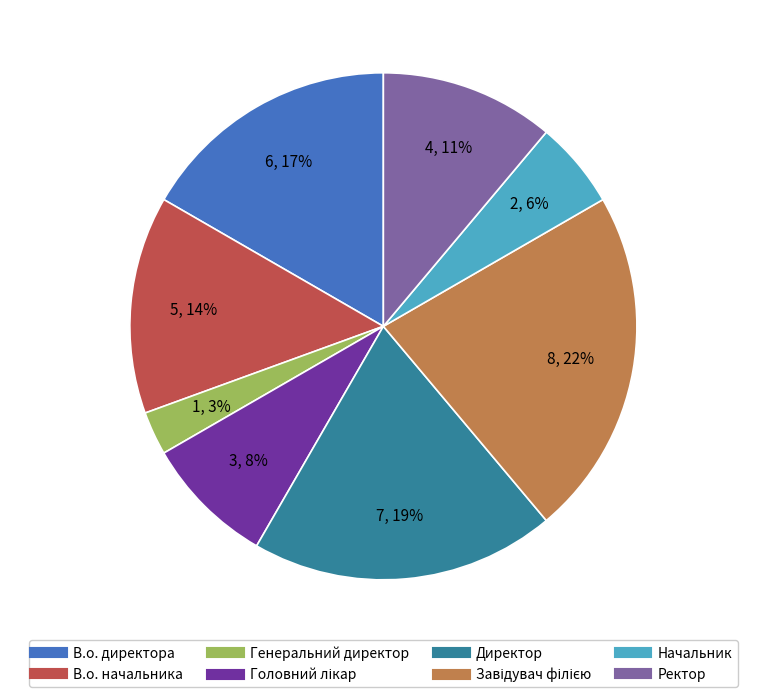

What percentage is the В.о. начальника slice, to the nearest percent?

14%